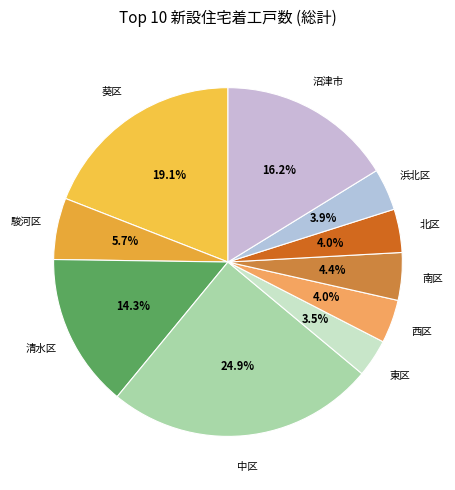

Does any single category account for the majority?

No